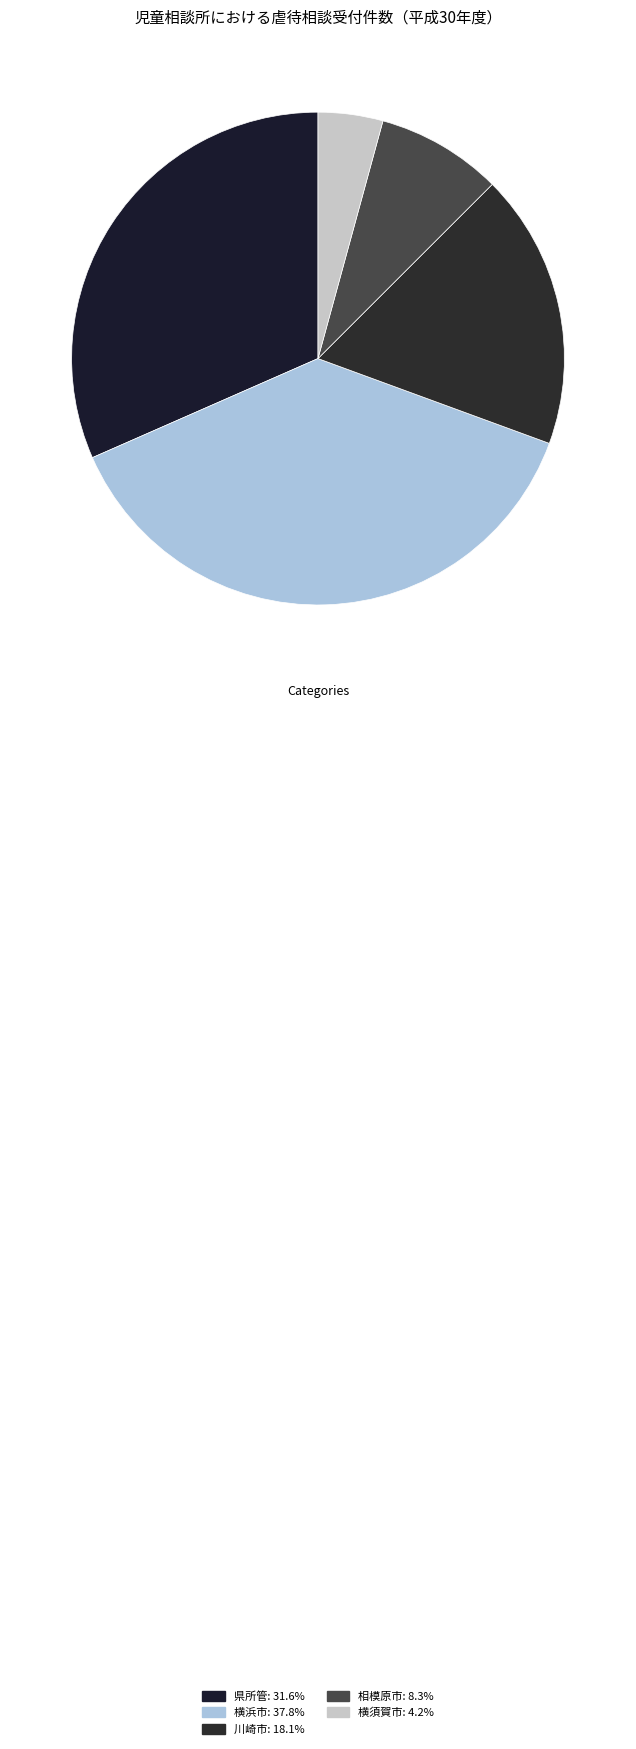

How many segments does this pie chart have?

5